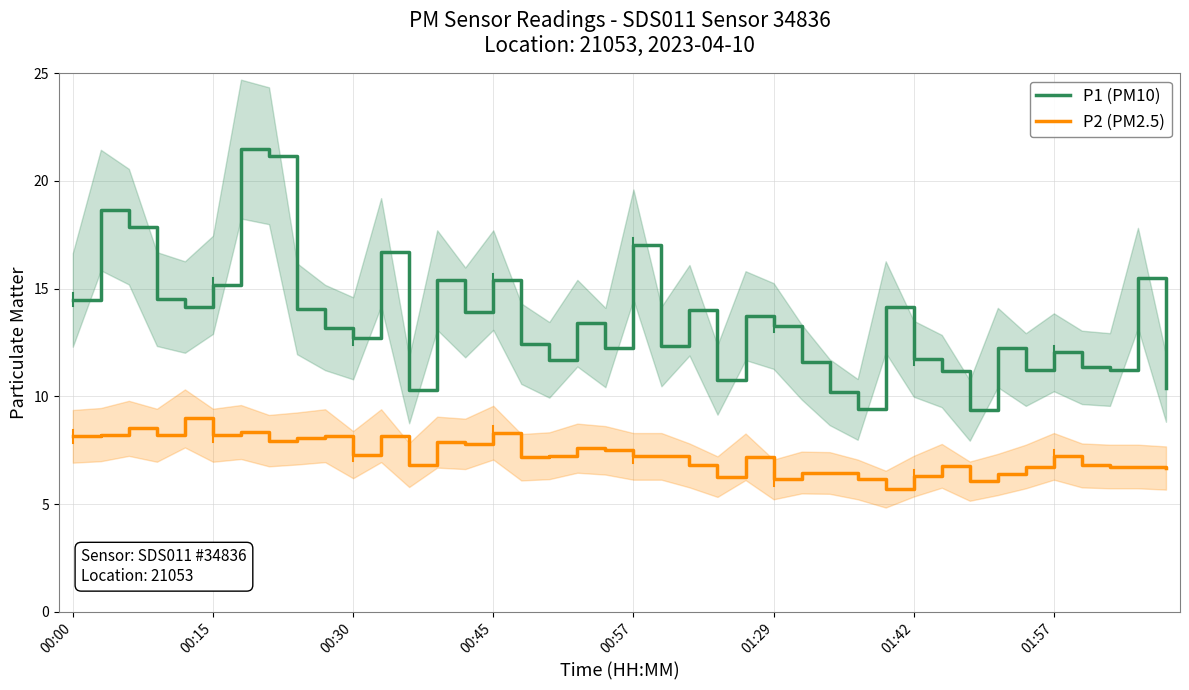

True or false: P2 (PM2.5) has a value of 7.8 at 14.

True